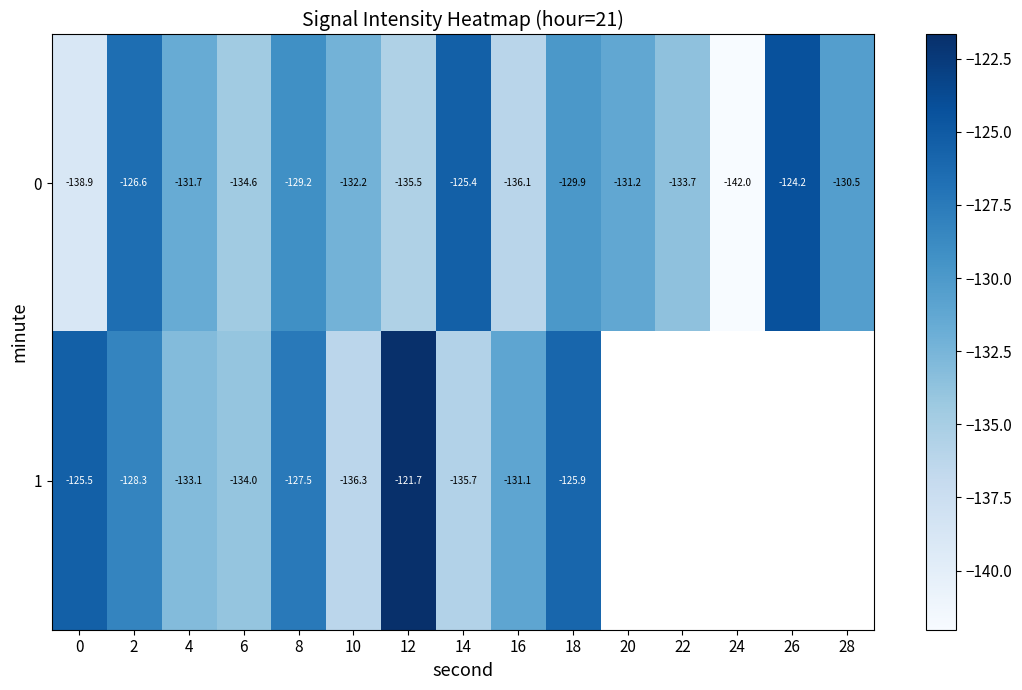

True or false: 0 has a value of -124.2 at 26.

True